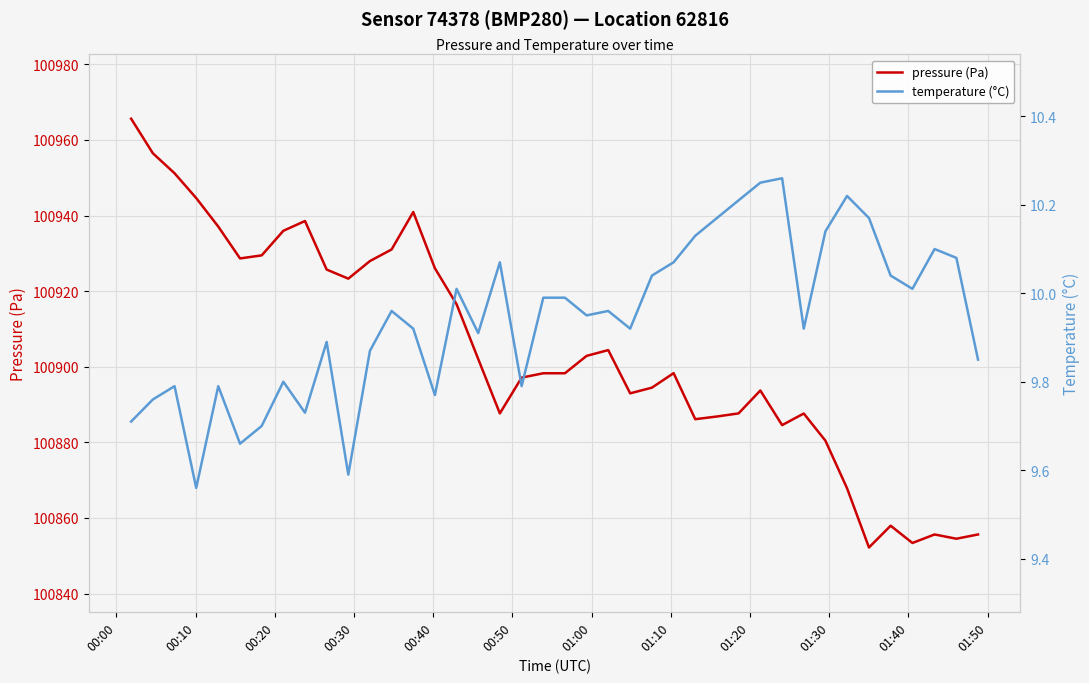

True or false: temperature (°C) and pressure (Pa) intersect in this chart.

False